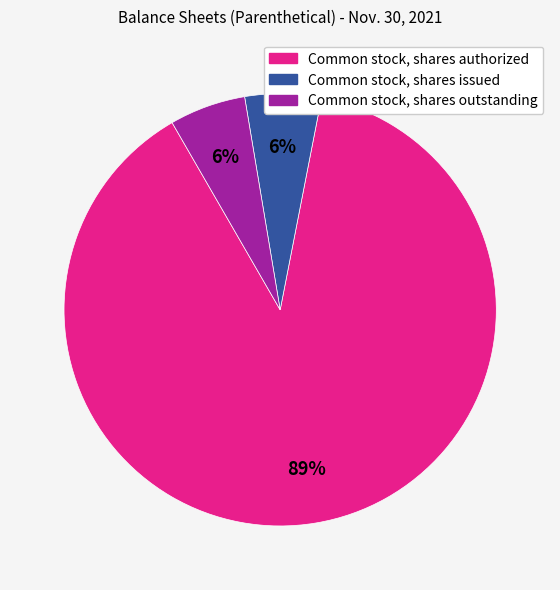

How many segments does this pie chart have?

3